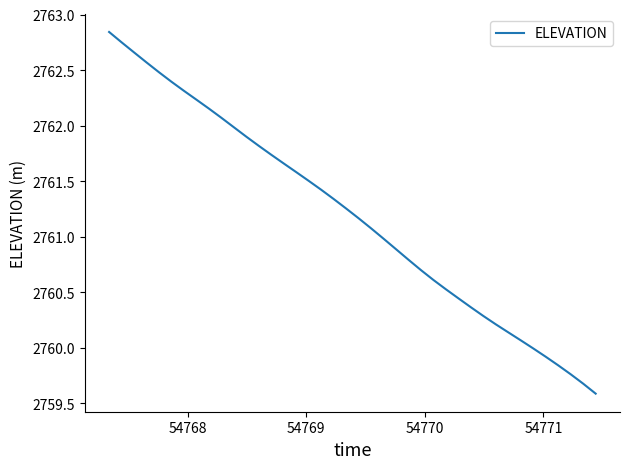

What is the smallest value displayed?

2759.6